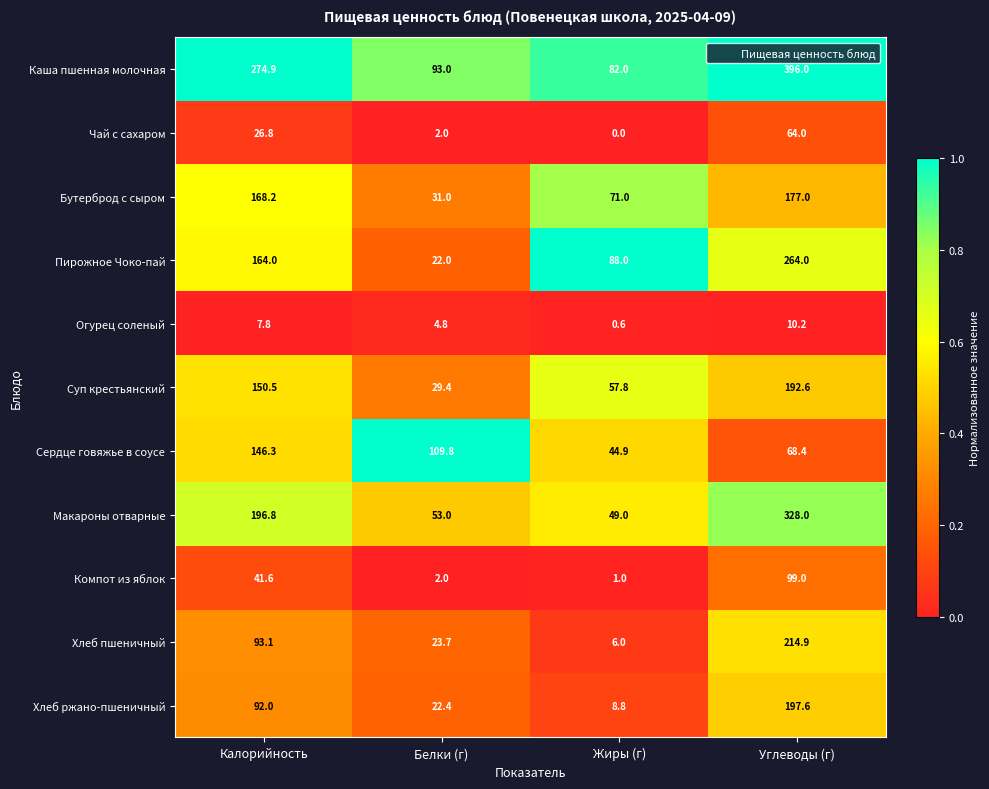

What is the sum of the Бутерброд с сыром values at Углеводы (г) and Белки (г)?

208.0